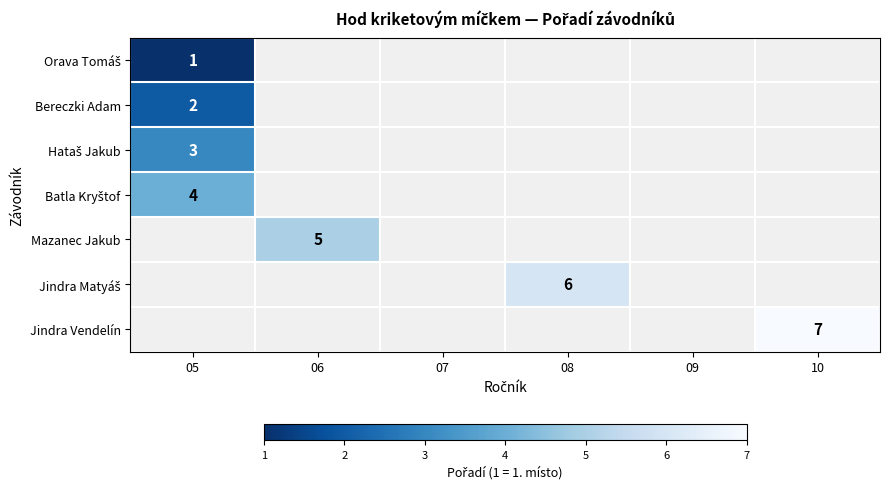

At which label does Hataš Jakub reach its peak?

05